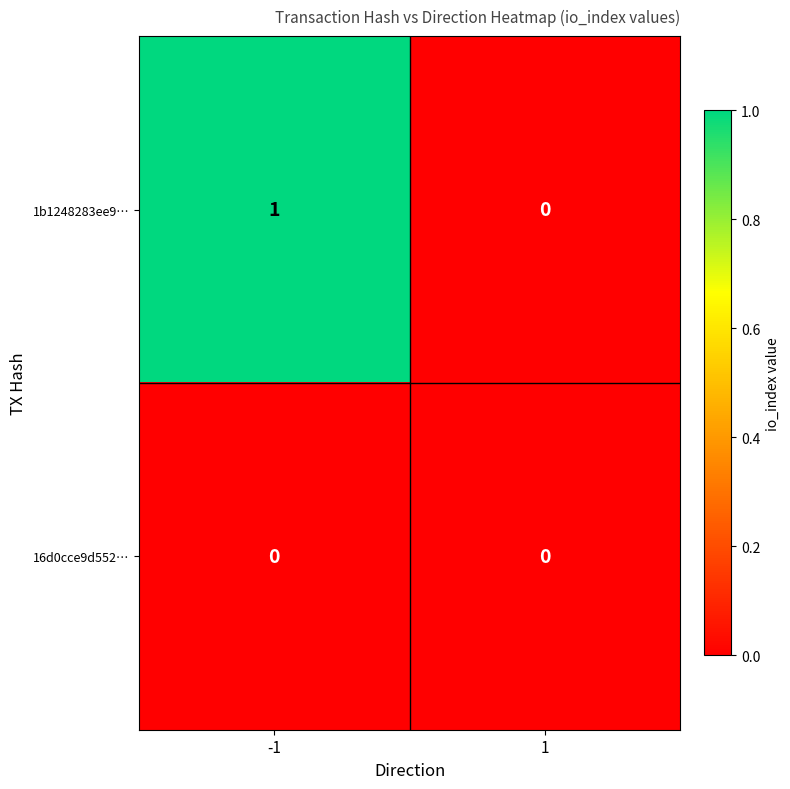

Between -1 and 1, which series saw the biggest shift?

1b1248283ee9…